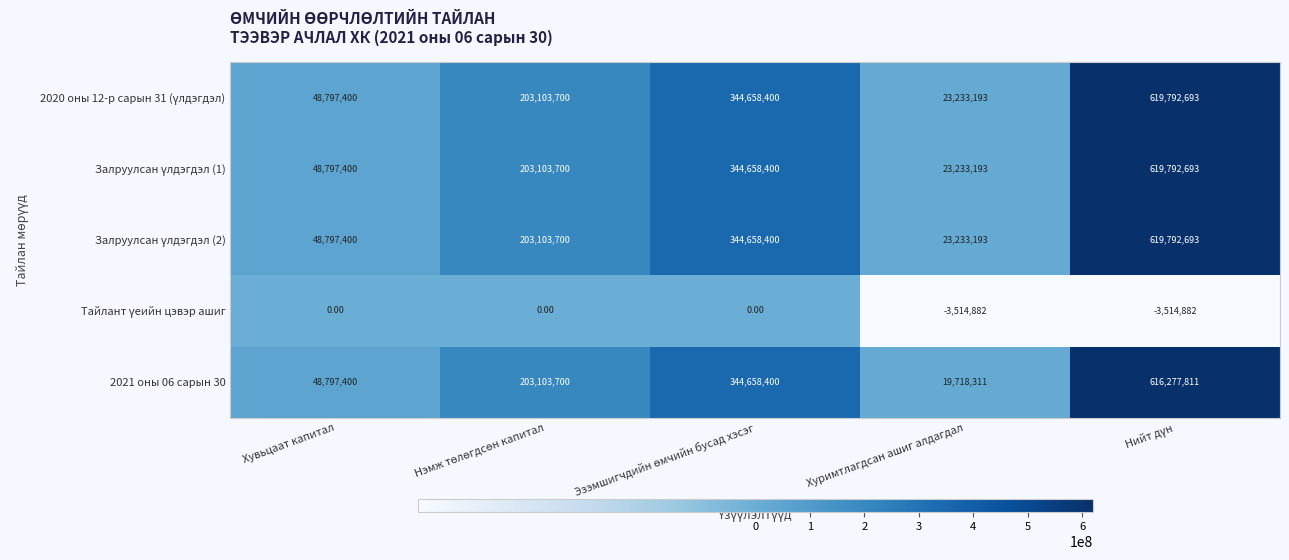

What is the total value across all series at Хувьцаат капитал?

195189600